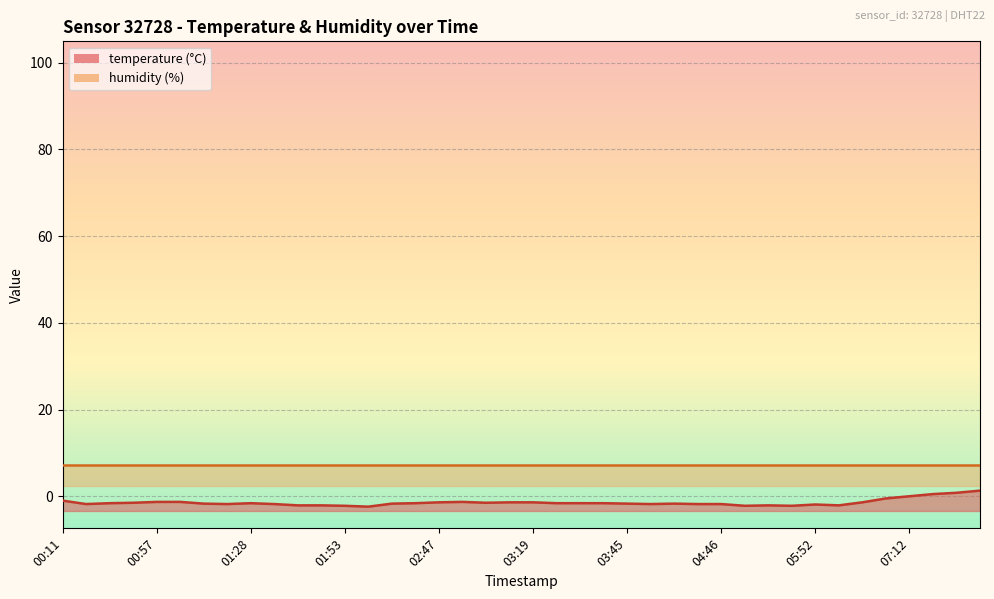

What is the minimum value shown in the chart?

-2.4